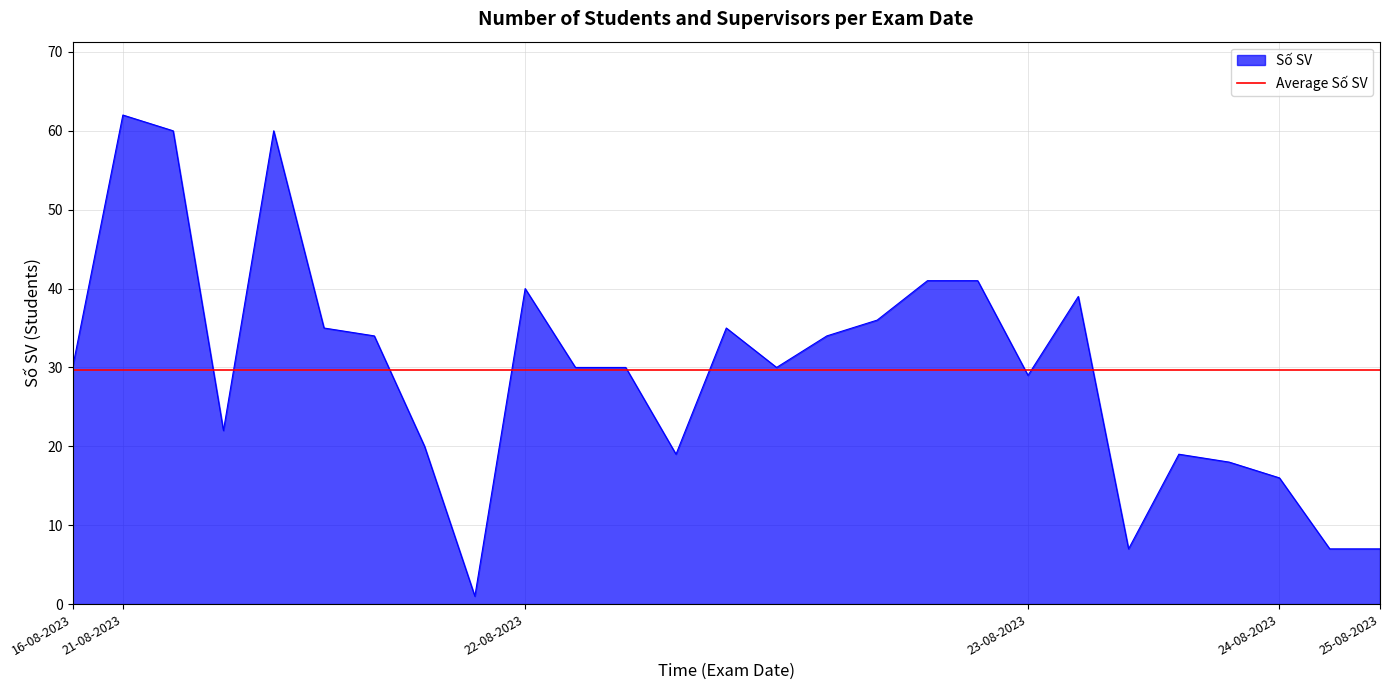

At which label does the data first exceed 30?

21-08-2023